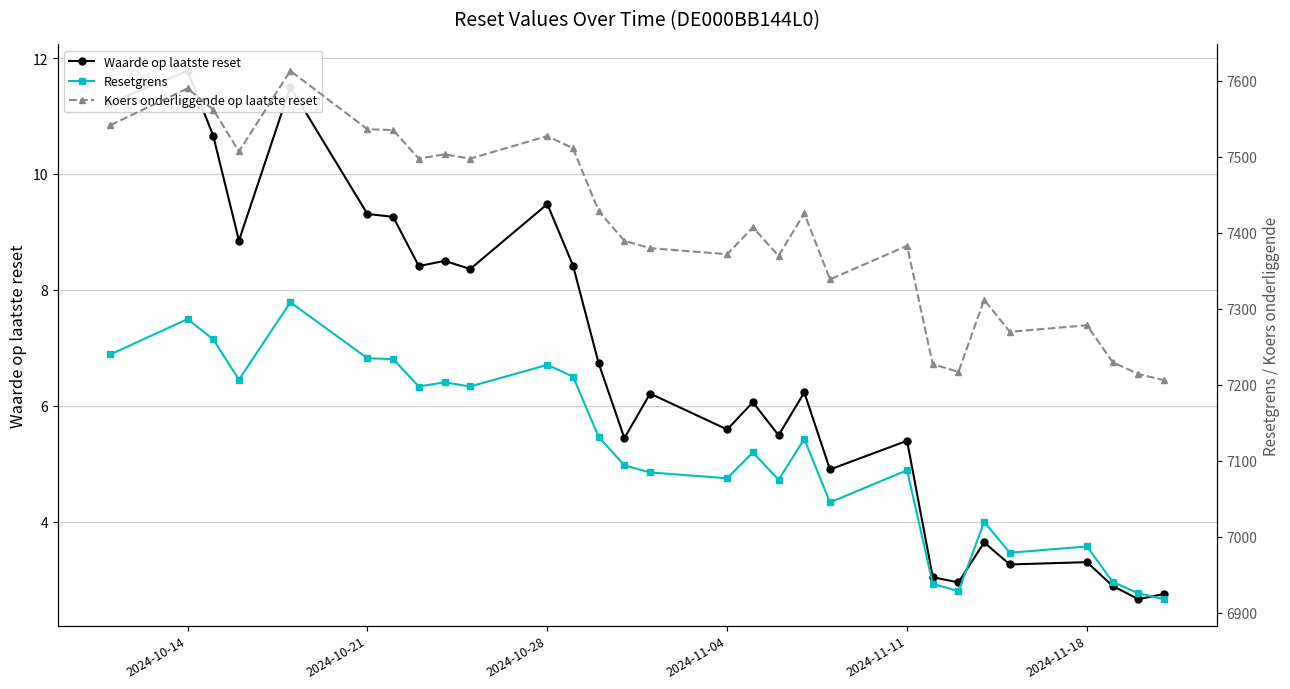

In Koers onderliggende op laatste reset, how many points are lower than both neighbors (excluding endpoints)?

8